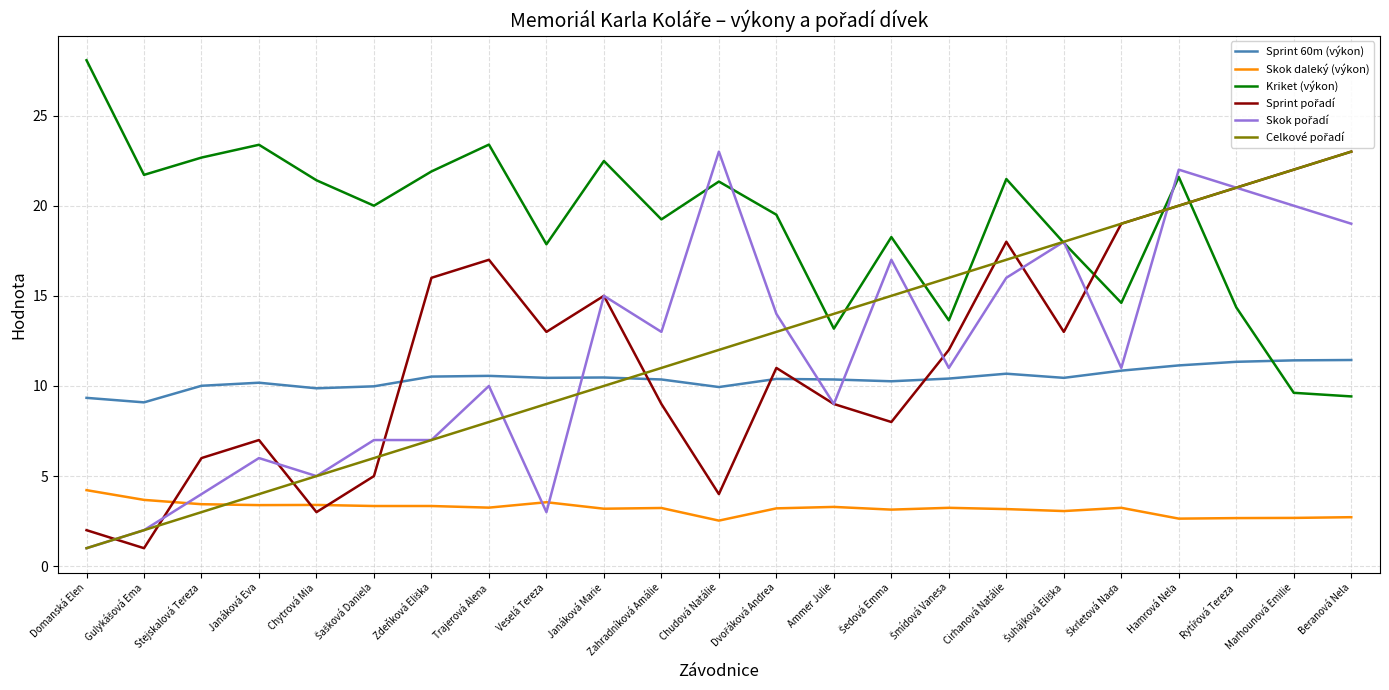

True or false: Sprint 60m (výkon) and Skok daleký (výkon) intersect in this chart.

False